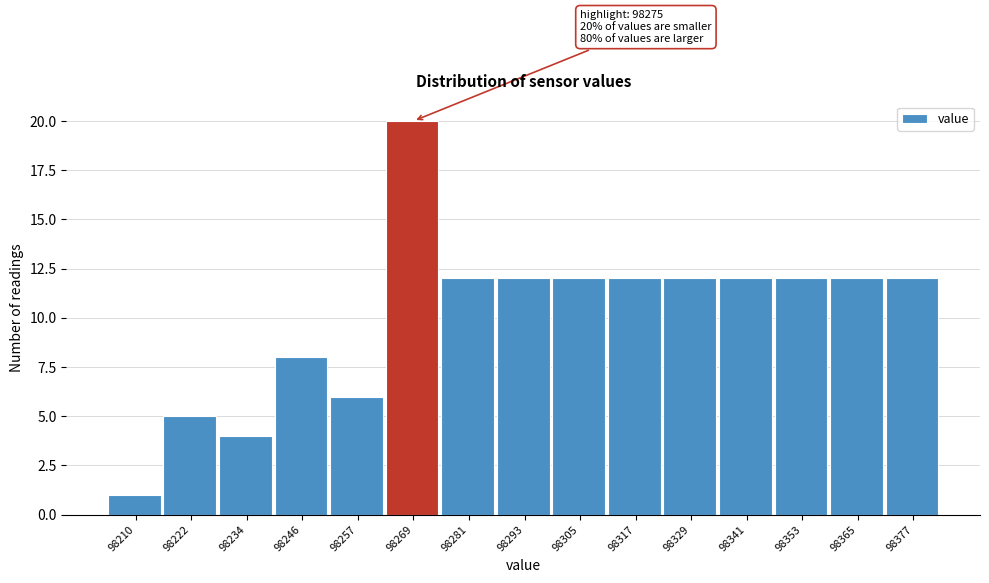

Reading right to left, what are all the values shown in this chart?

12	12	12	12	12	12	12	12	12	20	6	8	4	5	1